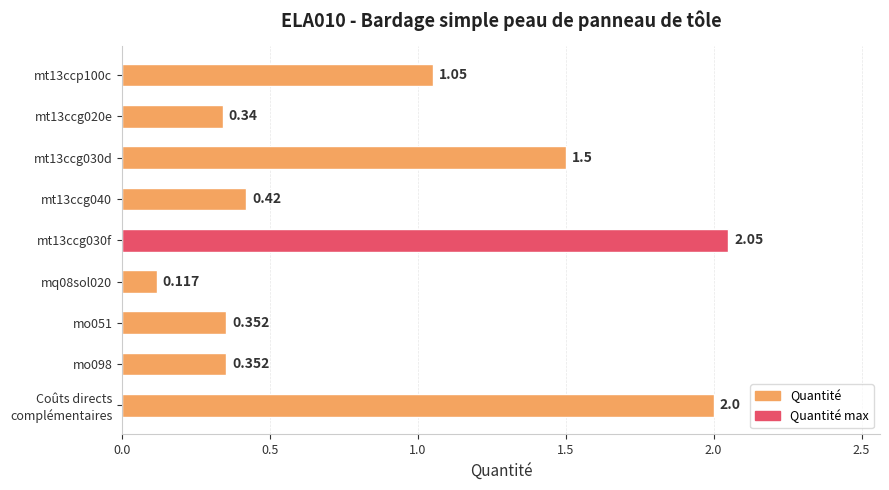

How many distinct data groups are displayed?

1